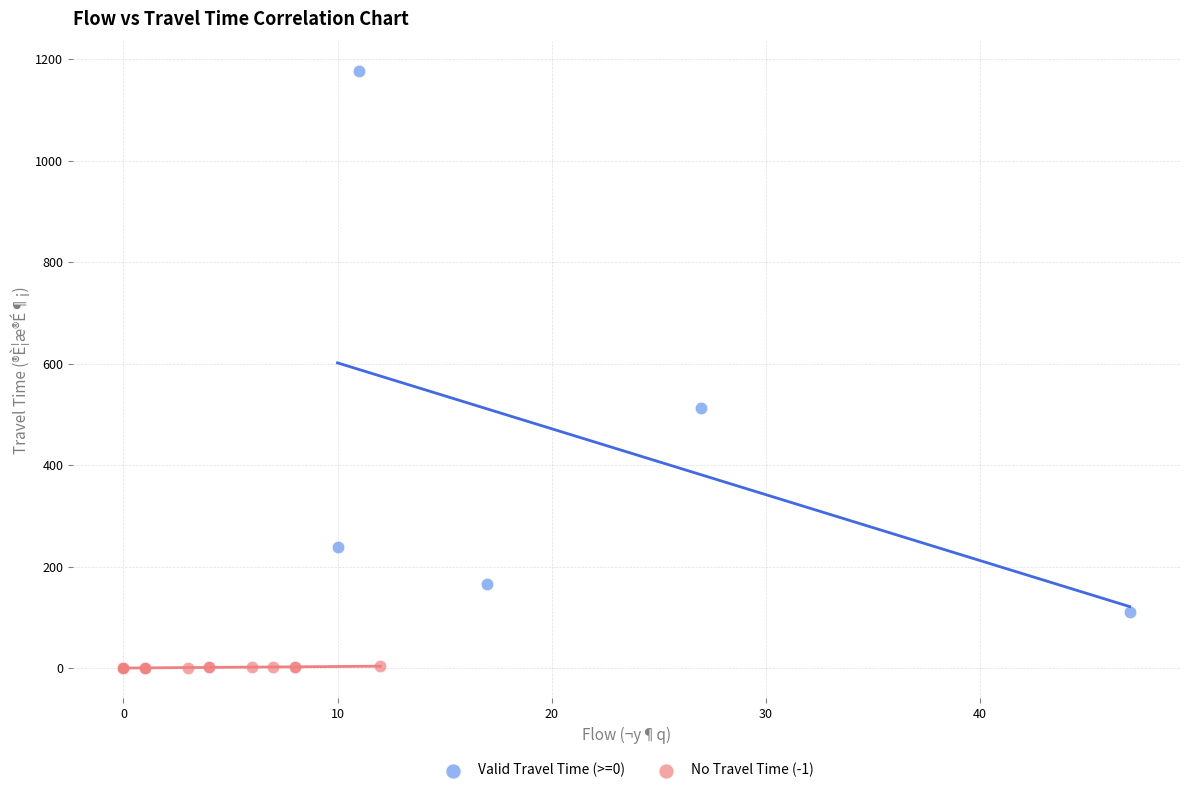

Which series has the widest spread of Y values?

Valid Travel Time (>=0)